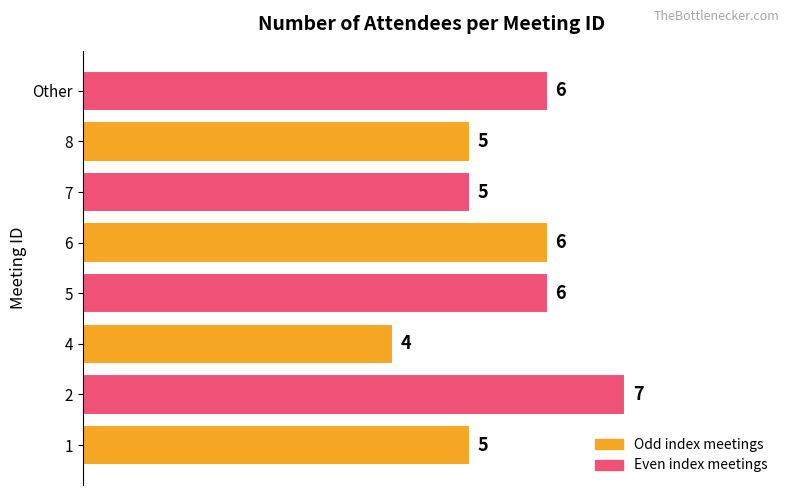

Reading bottom to top, extract all data points from this chart.

5	7	4	6	6	5	5	6